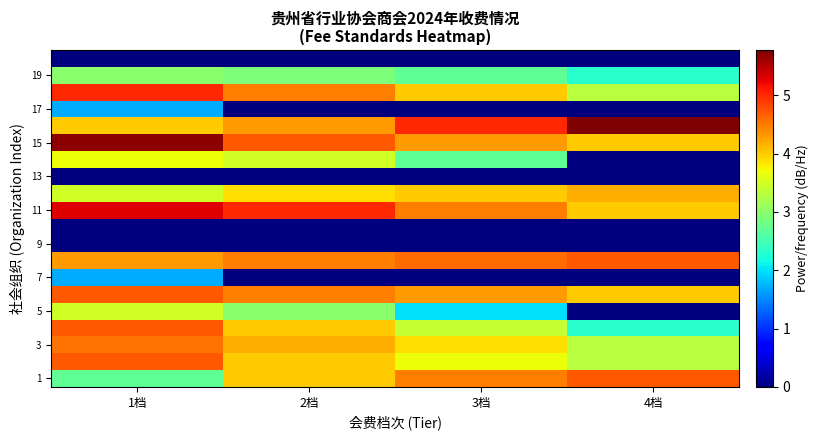

At how many categories does at least one series exceed 0?

4